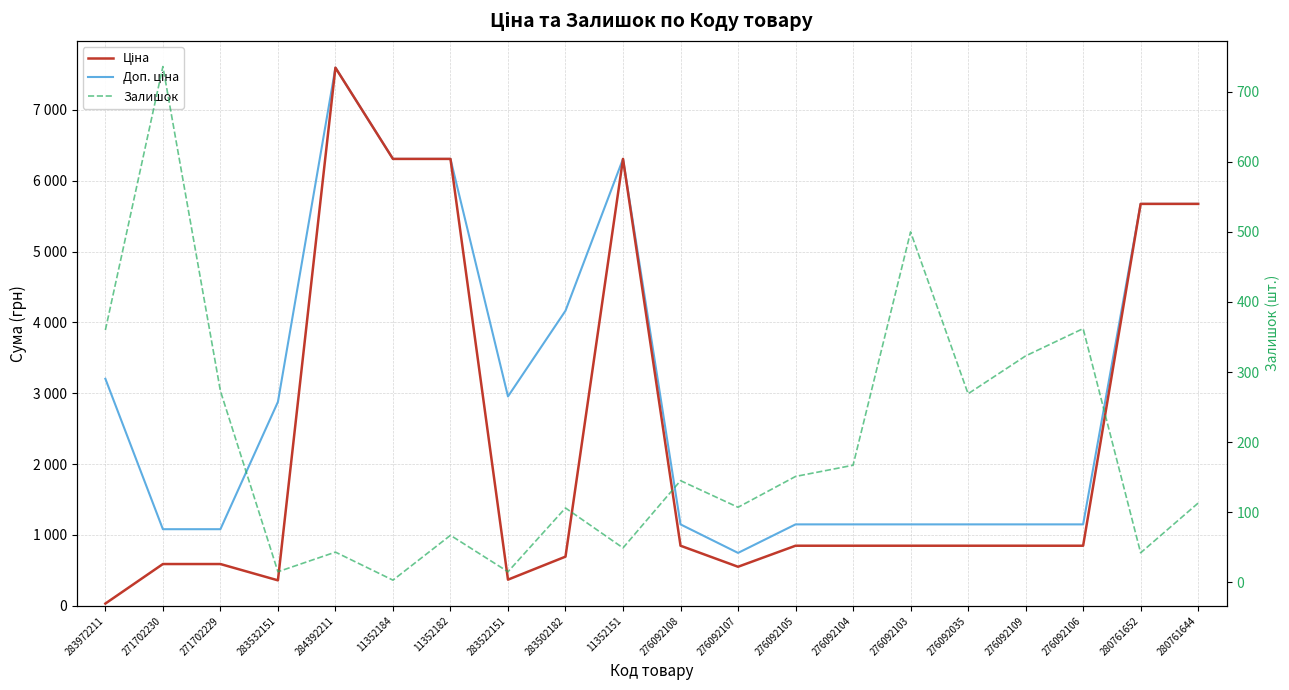

At 283502182, list the series in order from largest to smallest.

Доп. ціна, Ціна, Залишок